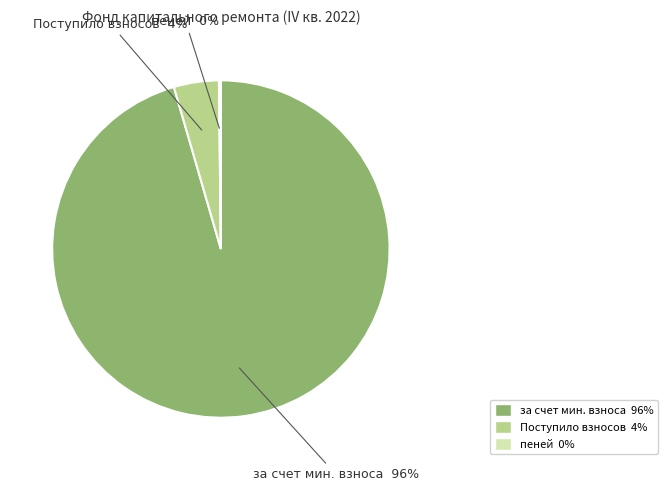

To the nearest percent, what is the average slice percentage?

33%